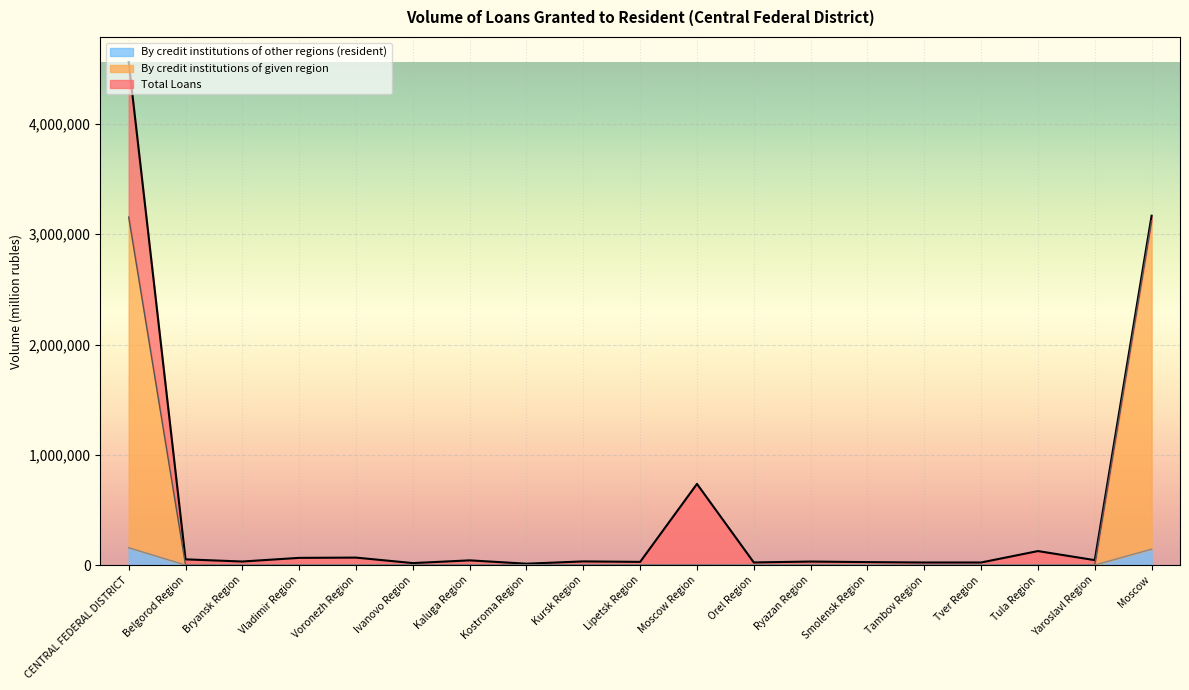

What is the sum of the Total Loans values at Vladimir Region and Bryansk Region?

98077